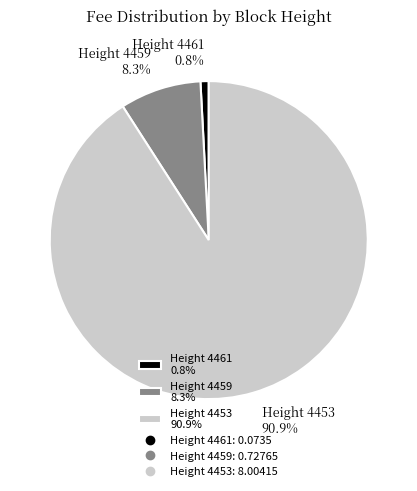

Which slice is the largest?

Height 4453 90.9%